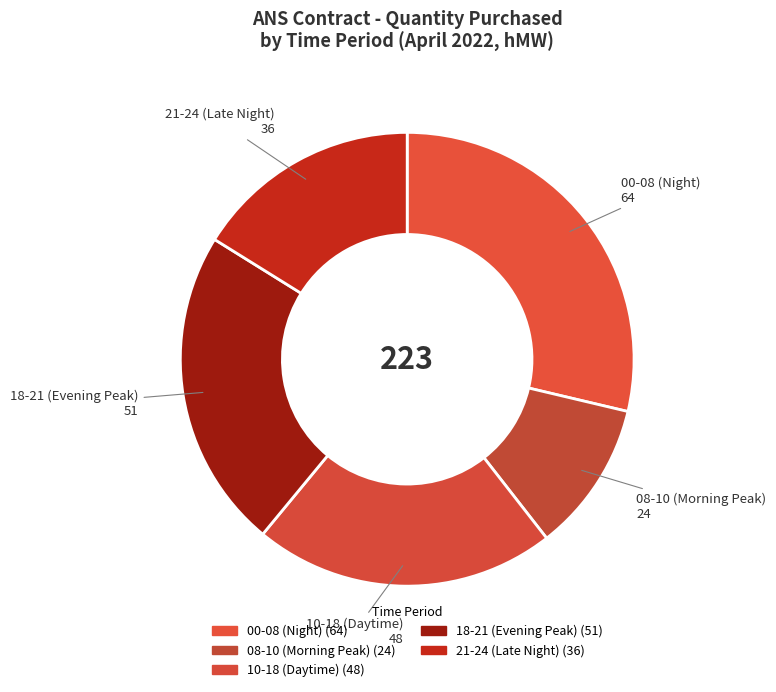

Count the number of slices in the pie.

5